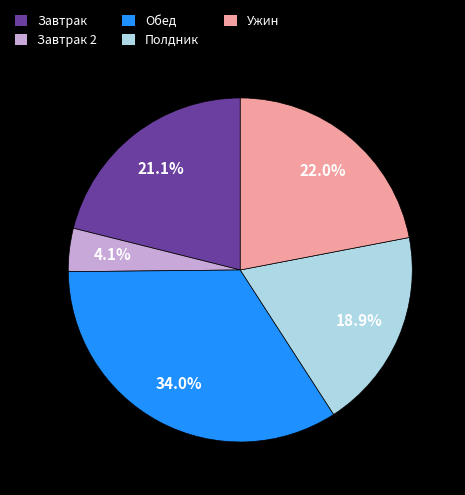

Rank the categories by value from lowest to highest.

Завтрак 2, Полдник, Завтрак, Ужин, Обед